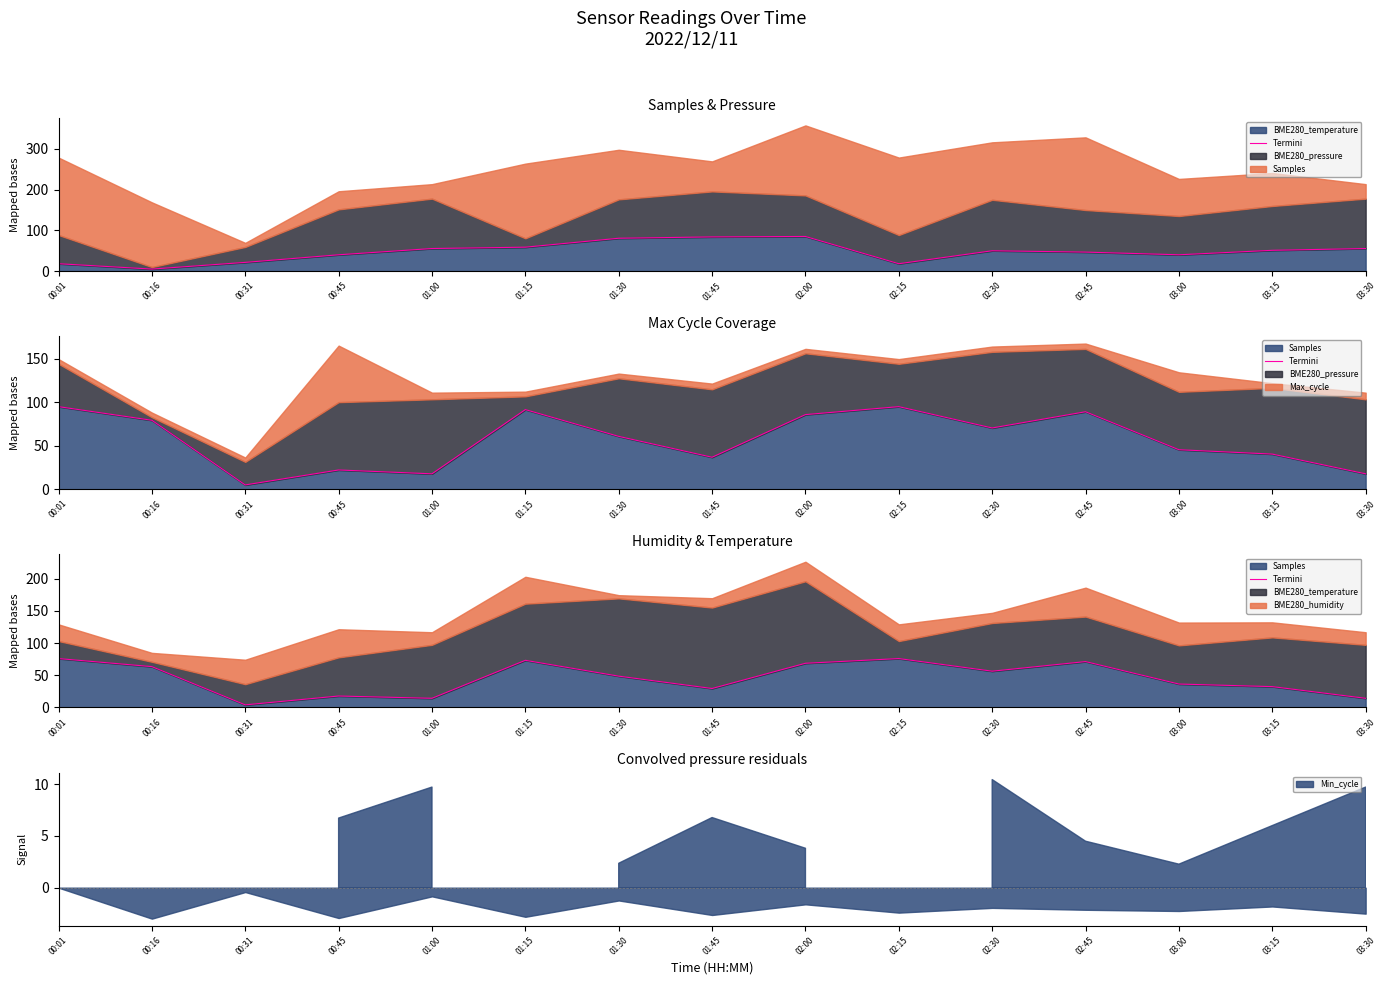

List the labels in order of value, largest first.

00:01, 02:15, 01:15, 02:45, 02:00, 00:16, 02:30, 01:30, 03:00, 03:15, 01:45, 00:45, 01:00, 03:30, 00:31